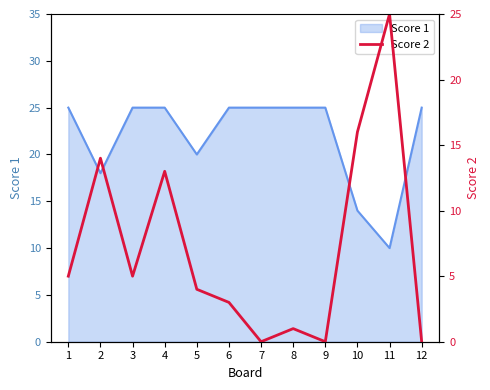

The Score 1 series shows 35 at 4. True or false?

False